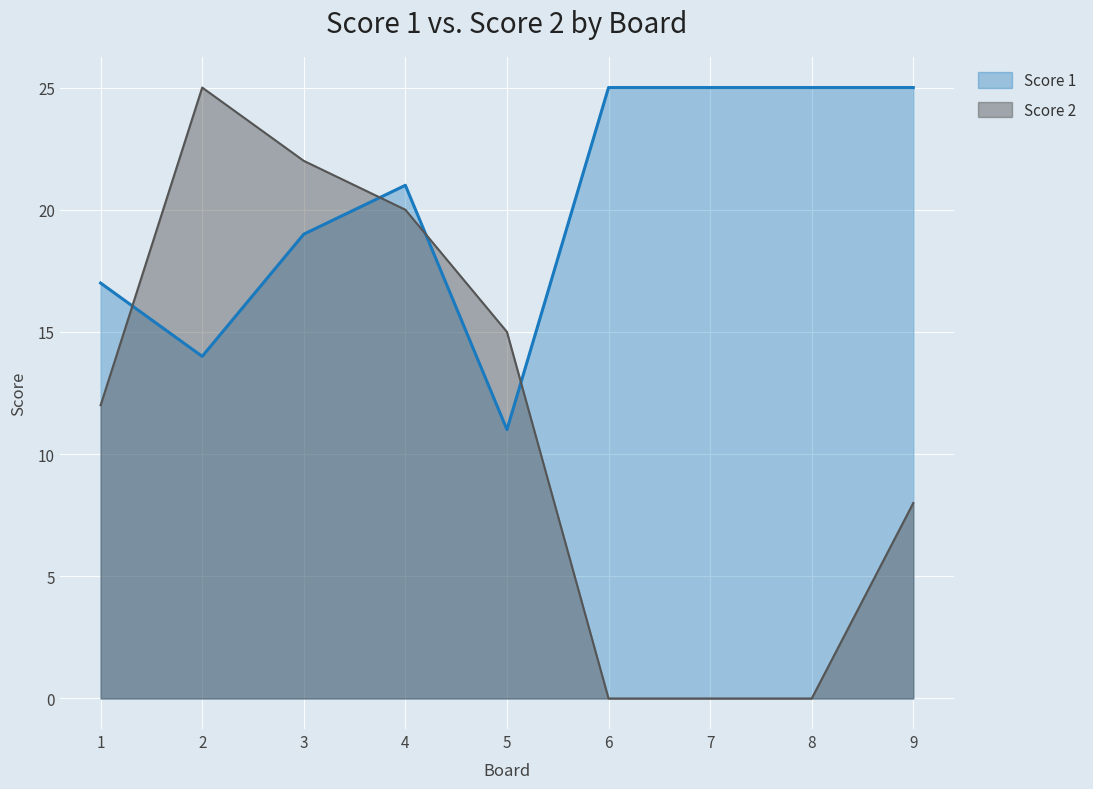

What is the difference between the maximum and second lowest values in the Score 1 series?

11